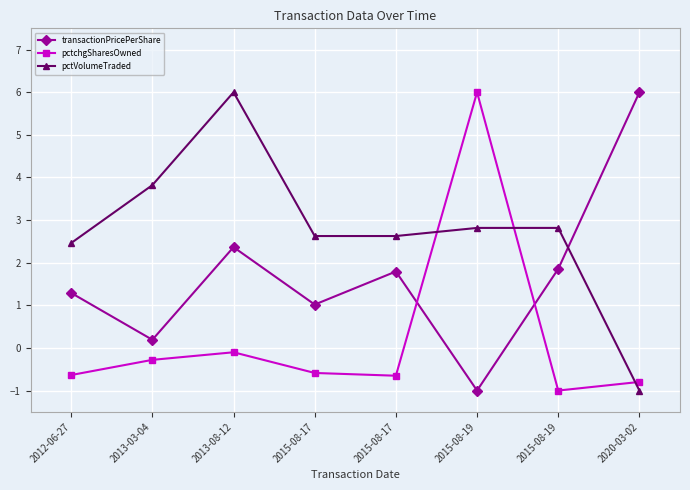

What is the label of the 6th point from the right?

2013-08-12